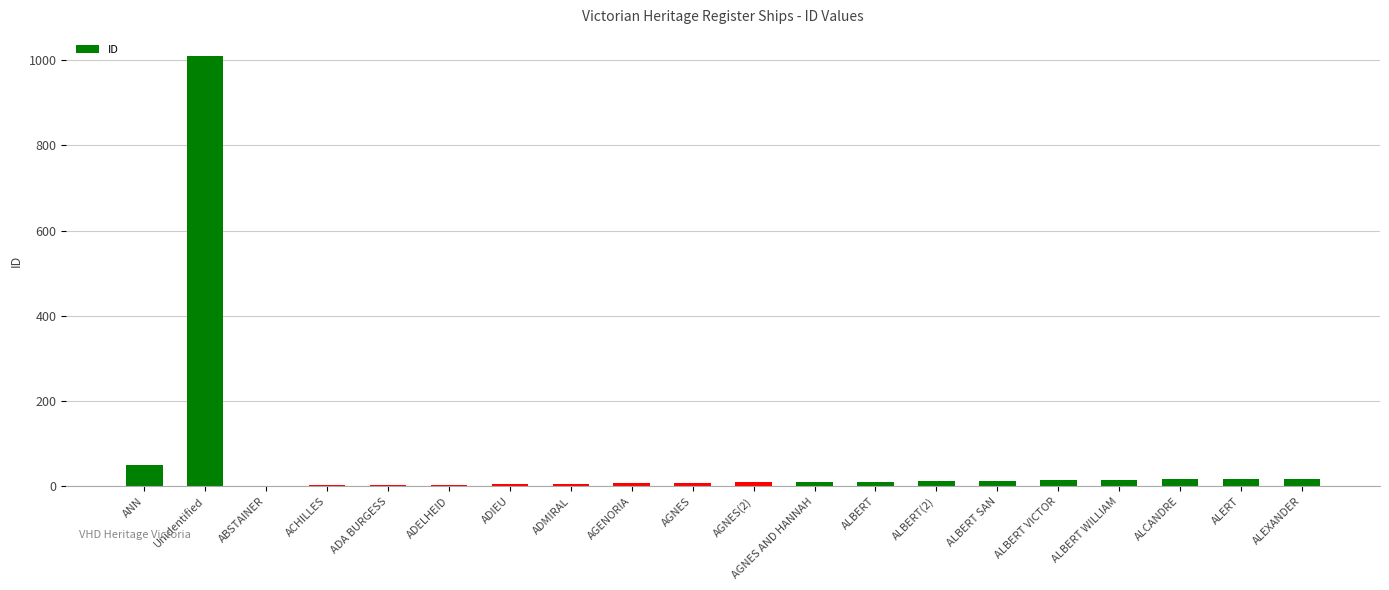

What is the sum of all values?

1231